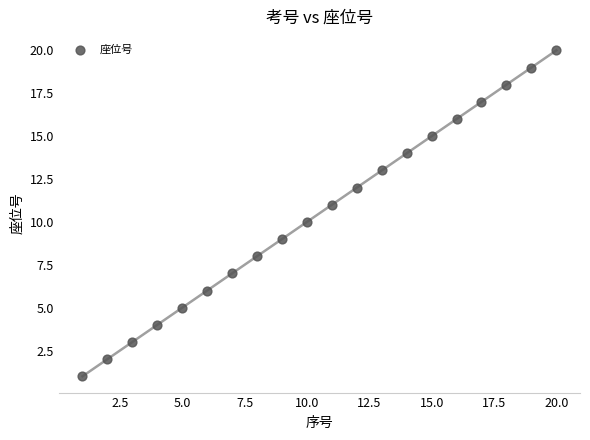

What is the range of Y values (max minus min)?

19